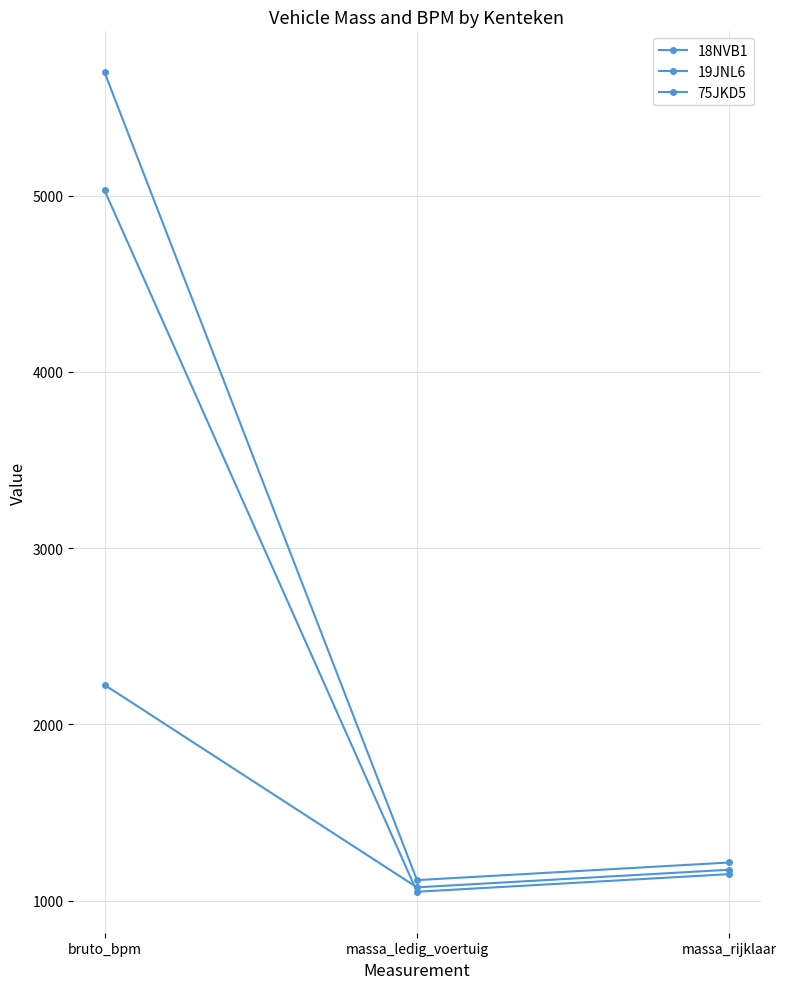

Does the chart have visible grid lines?

Yes